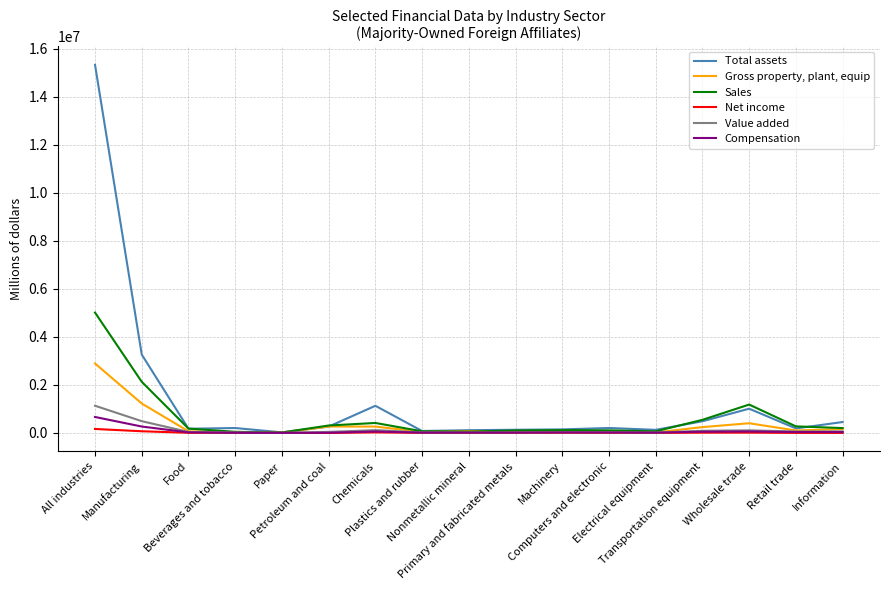

How many distinct data groups are displayed?

6